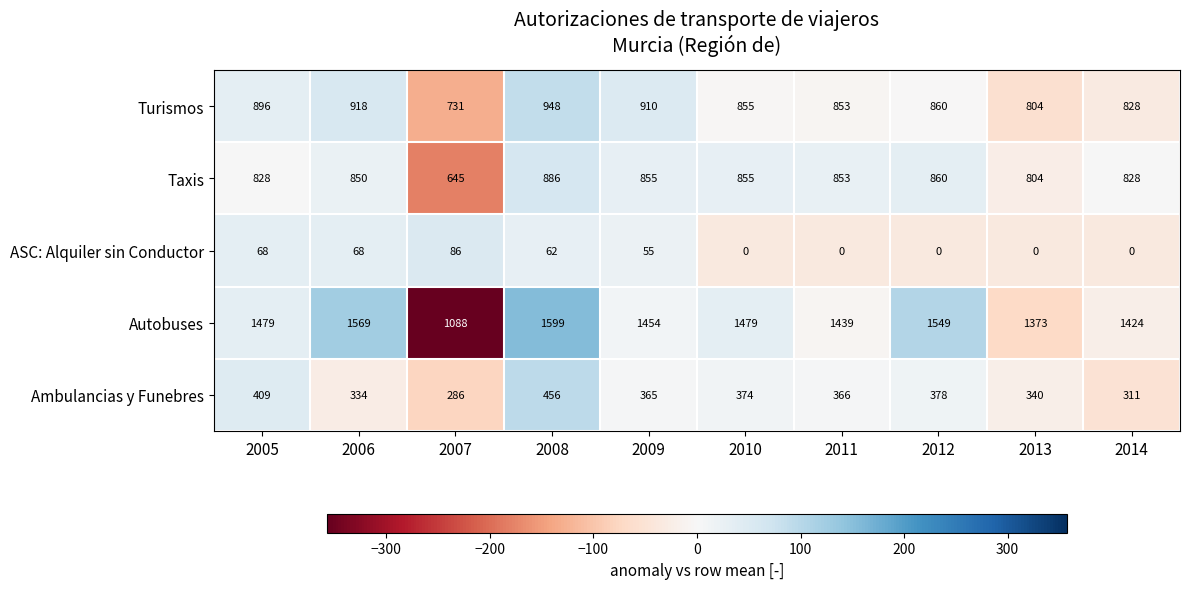

At which category is the sum across all series the highest?

2008